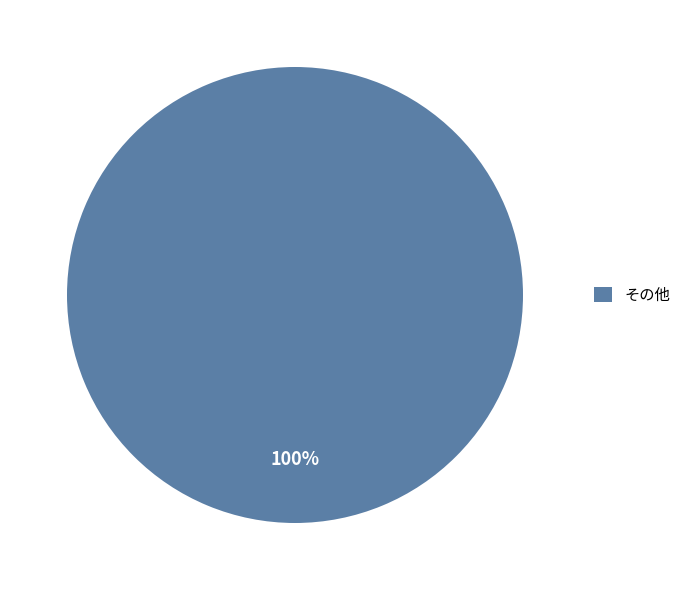

To the nearest percent, what percentage of the pie is その他?

100%